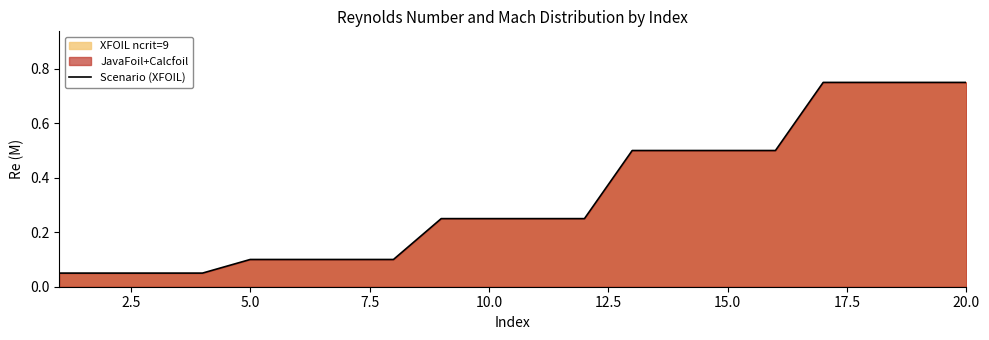

What is the difference between the maximum and minimum values?

0.7